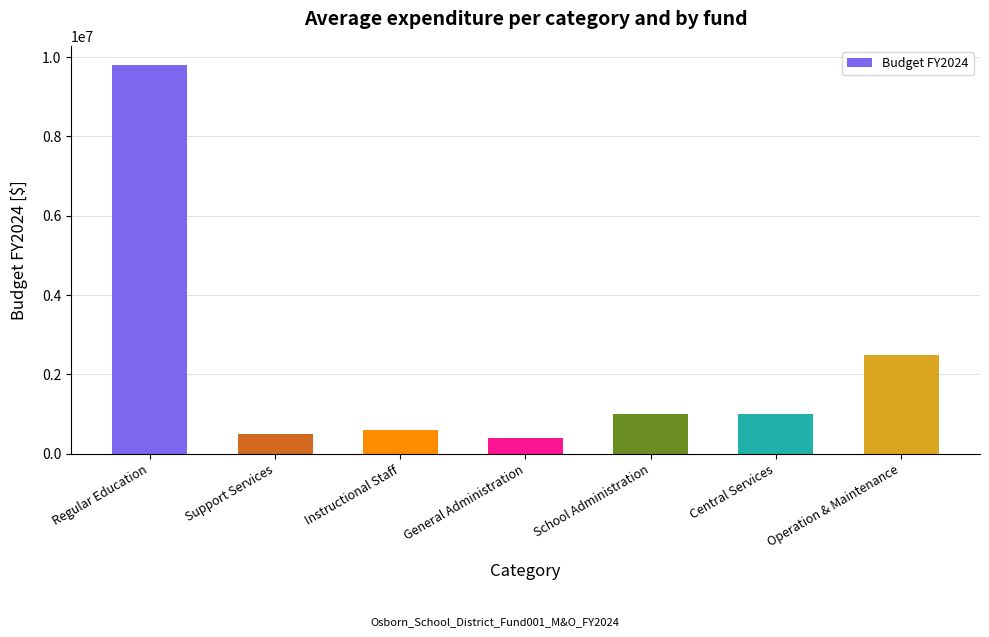

What is the value of the 5th bar from the left?

999055